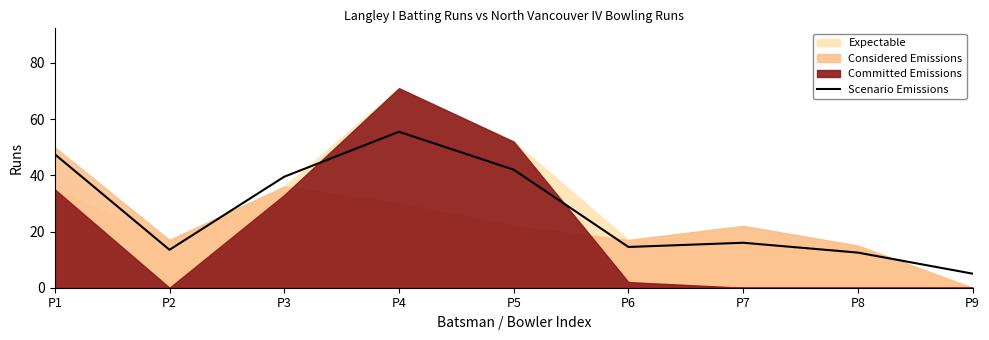

What is the maximum value for Scenario Emissions?

55.5